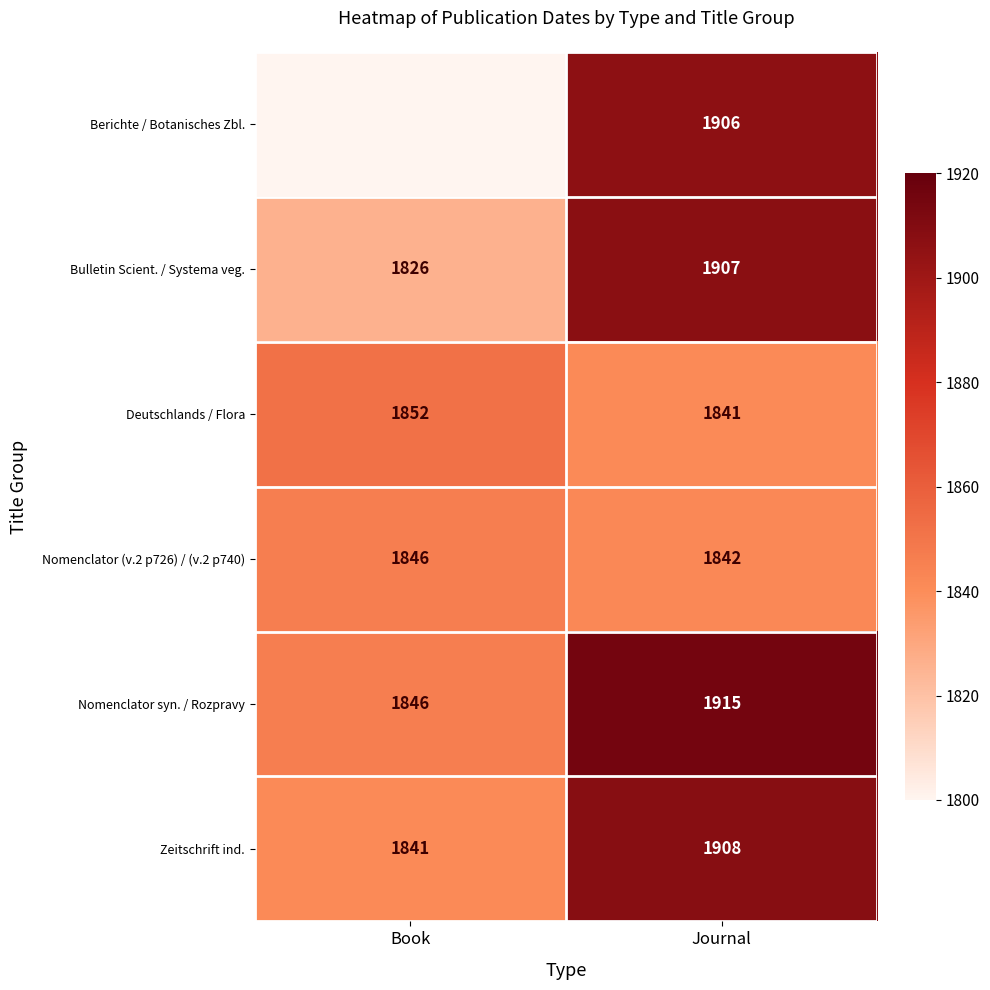

What is the difference between the highest and lowest values at Journal?

74